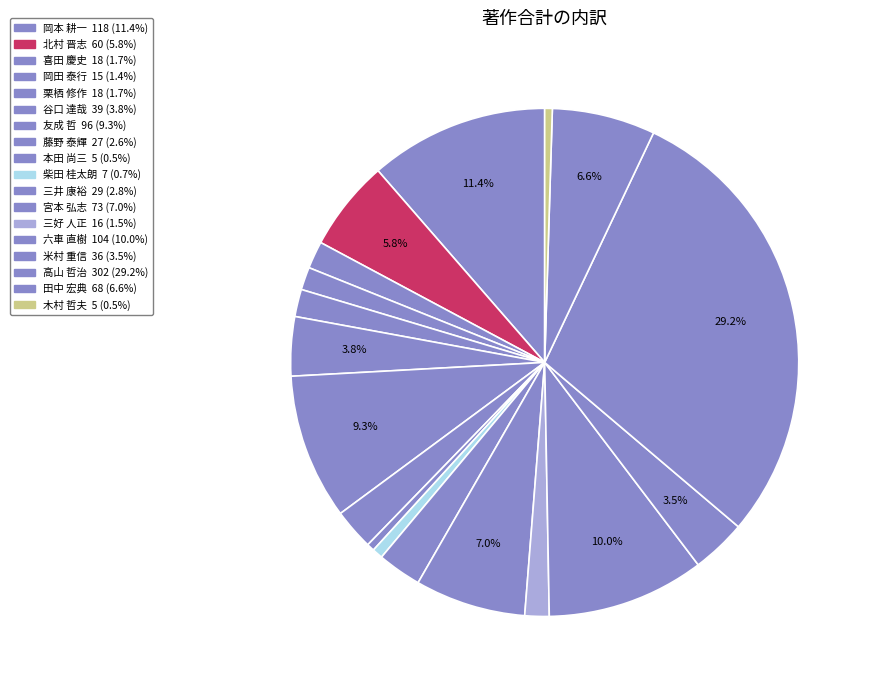

Combined, do 高山 哲治 and 三好 人正 account for over 50%?

No